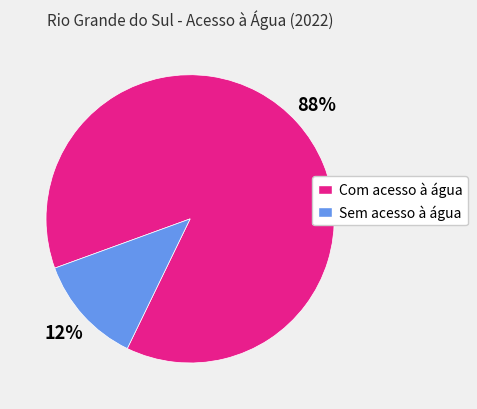

Which slice is the smallest?

Sem acesso à água